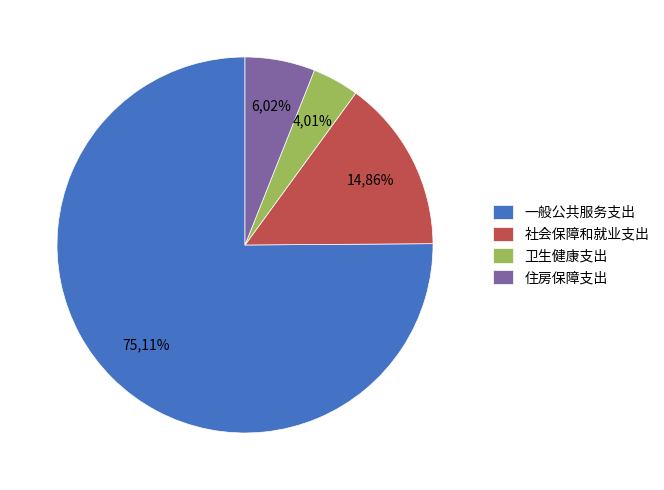

What is the largest slice in the pie chart?

一般公共服务支出